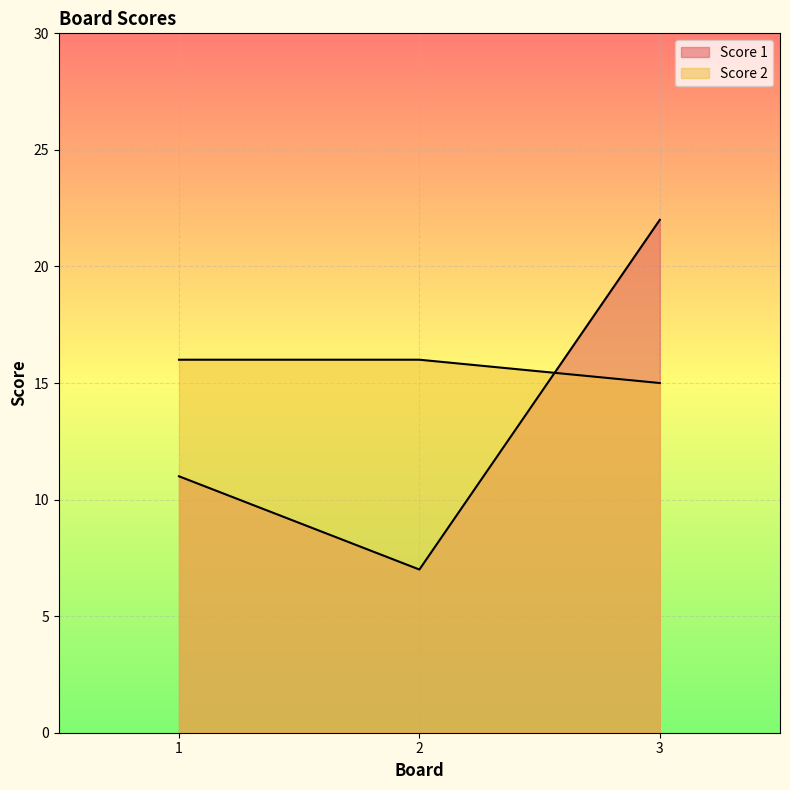

What is the sum of all Score 2 values?

47